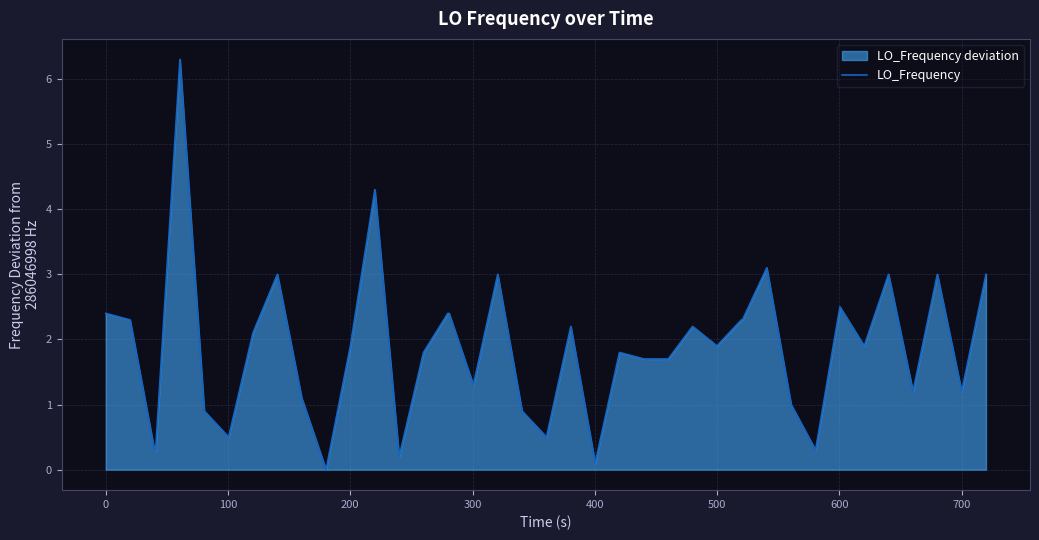

What is the greatest value displayed?

6.3